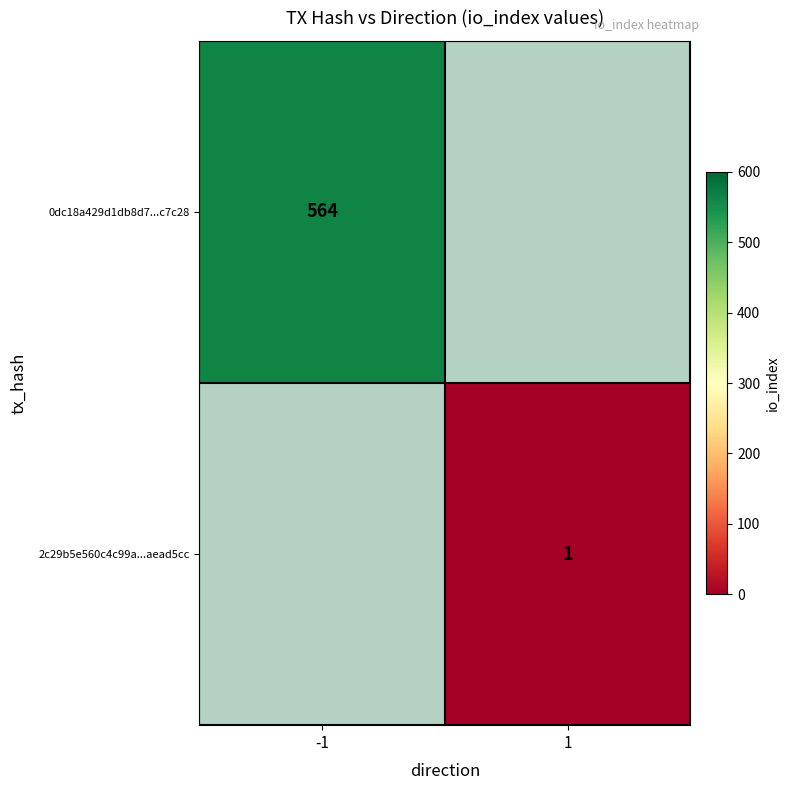

True or false: 0dc18a429d1db8d7...c7c28 has a value of -297 at 1.

False